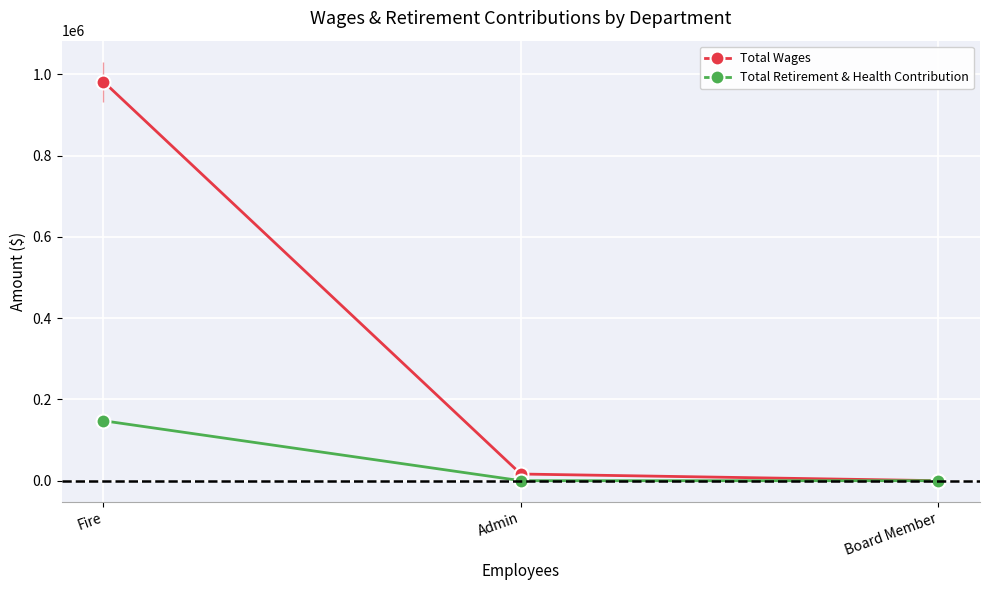

How many distinct data groups are displayed?

2